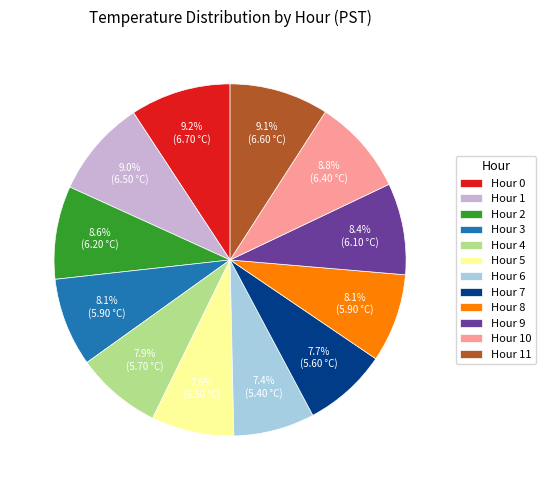

Combined, do Hour 4 and Hour 11 account for over 50%?

No